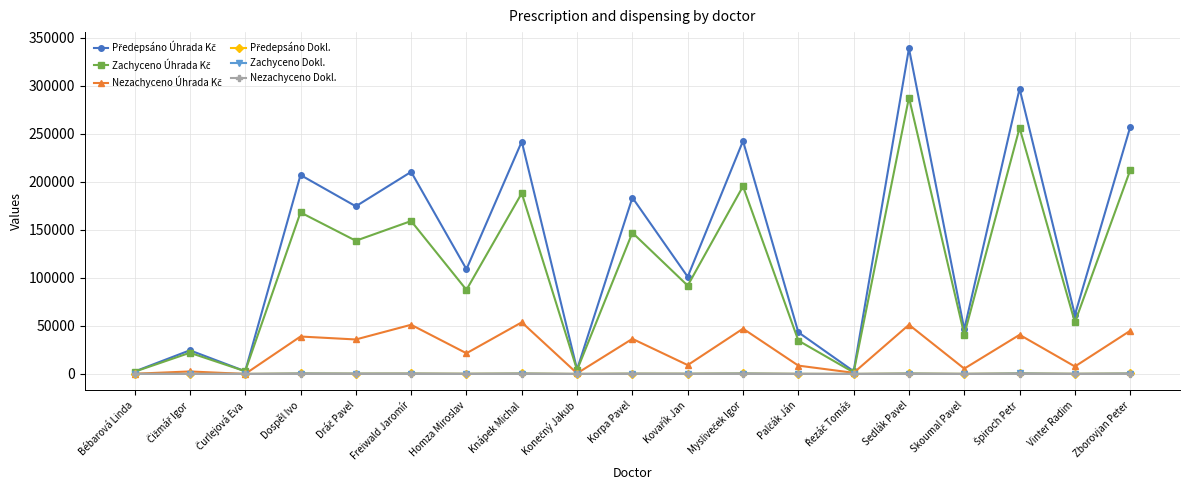

How many values in the Zachyceno Dokl. series are below 192?

9